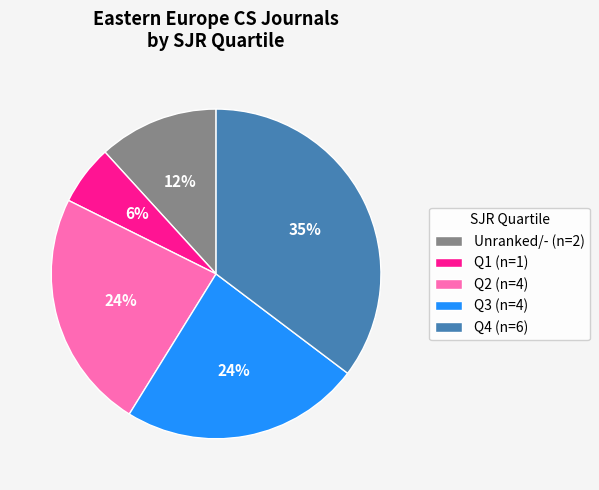

To the nearest percent, what portion does Unranked/- (n=2) represent?

12%